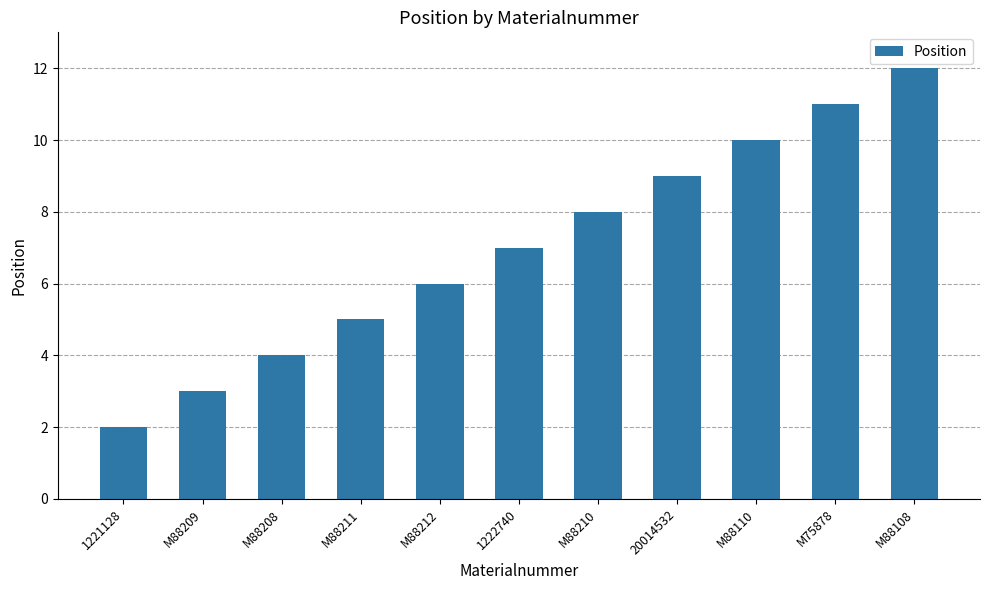

What is the value of the 2nd bar from the left?

3